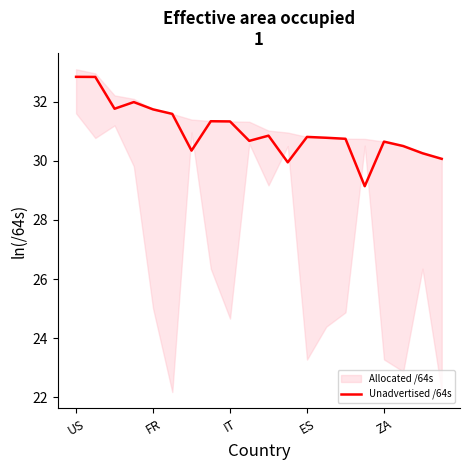

What is the label of the 14th point from the left?

13